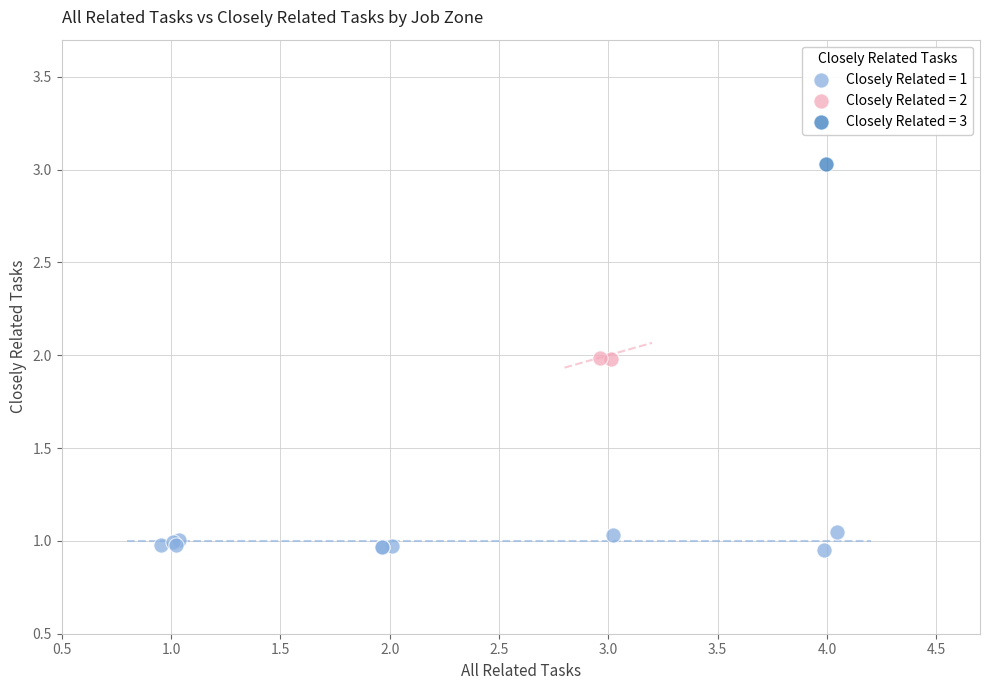

Which series reaches the maximum Y coordinate?

Closely Related = 3